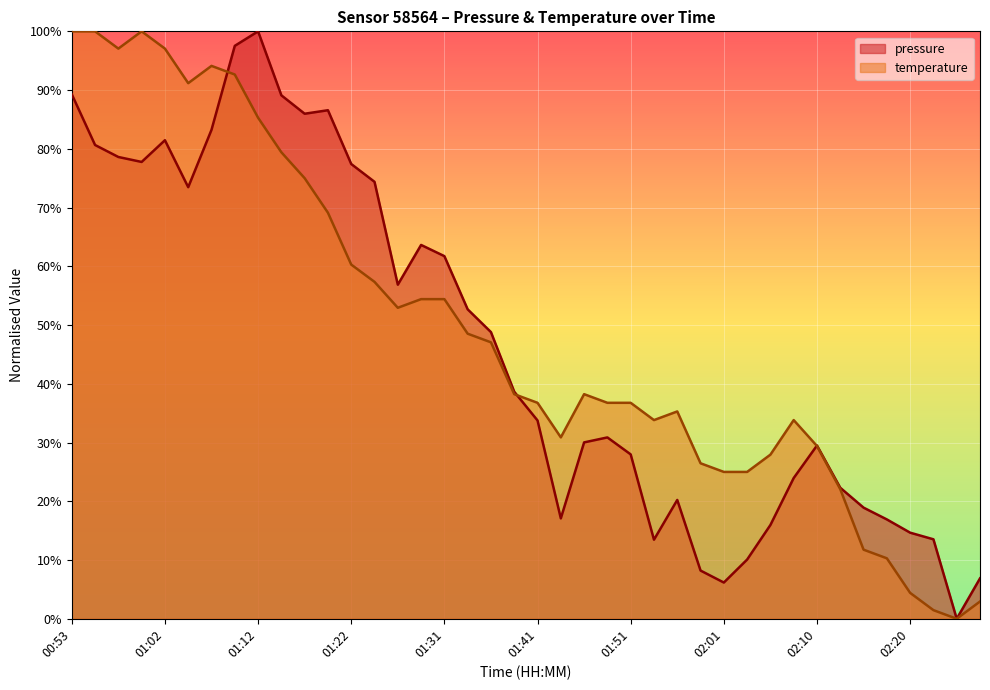

What is the difference between the highest and lowest values at 01:07?

0.1